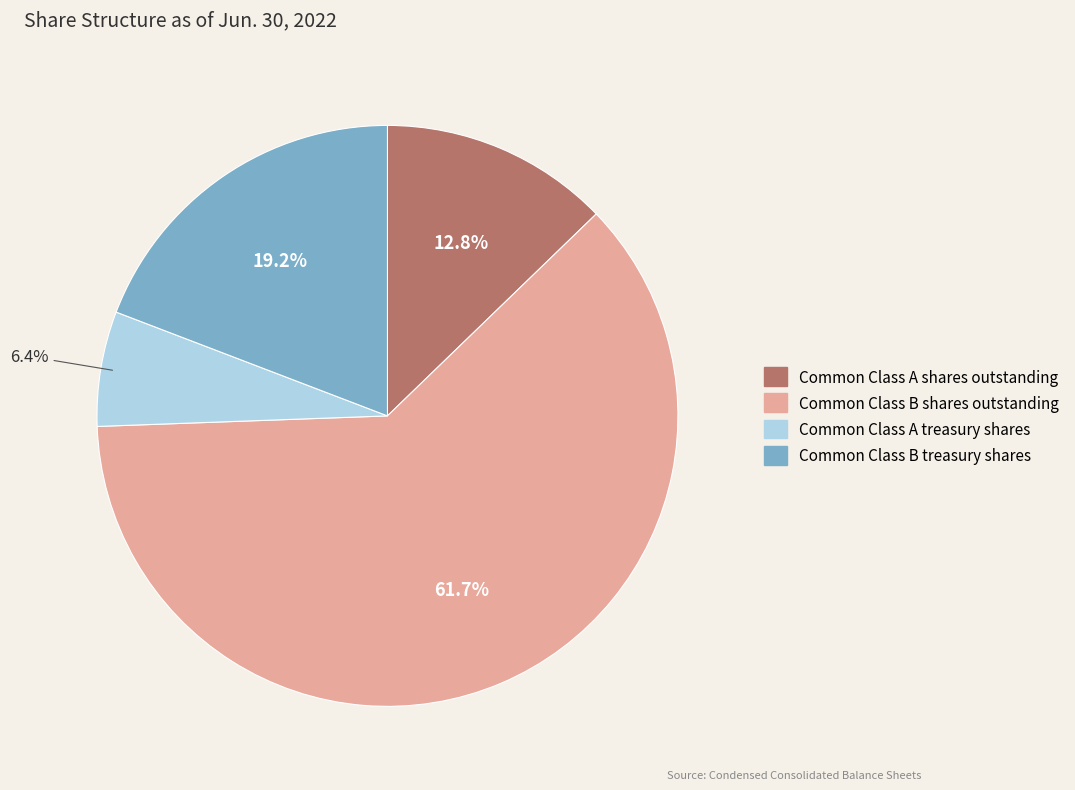

Rank the categories by value from lowest to highest.

Common Class A treasury shares, Common Class A shares outstanding, Common Class B treasury shares, Common Class B shares outstanding